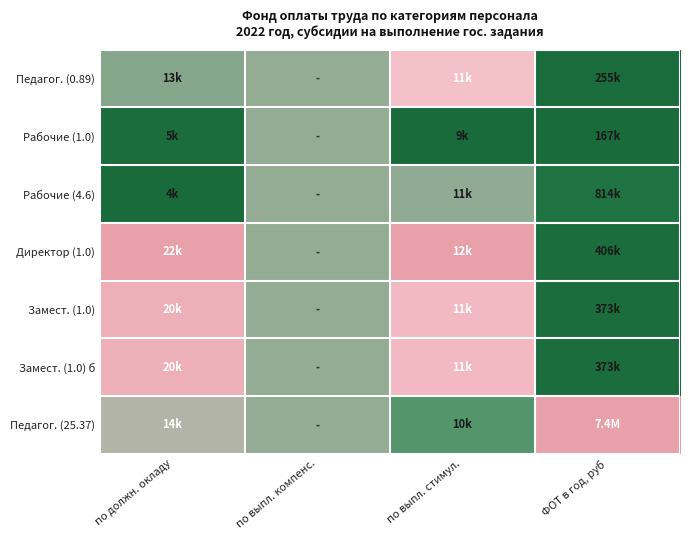

Reading left to right, transcribe all the data shown in this chart.

Педагог. (0.89): по должн. окладу=0.5	по выпл. компенс.=0.5	по выпл. стимул.=0.7	ФОТ в год, руб=0.0
Рабочие (1.0): по должн. окладу=0.0	по выпл. компенс.=0.5	по выпл. стимул.=0.0	ФОТ в год, руб=0.0
Рабочие (4.6): по должн. окладу=0.0	по выпл. компенс.=0.5	по выпл. стимул.=0.5	ФОТ в год, руб=0.1
Директор (1.0): по должн. окладу=1.0	по выпл. компенс.=0.5	по выпл. стимул.=1.0	ФОТ в год, руб=0.0
Замест. (1.0): по должн. окладу=0.9	по выпл. компенс.=0.5	по выпл. стимул.=0.8	ФОТ в год, руб=0.0
Замест. (1.0) б: по должн. окладу=0.9	по выпл. компенс.=0.5	по выпл. стимул.=0.8	ФОТ в год, руб=0.0
Педагог. (25.37): по должн. окладу=0.5	по выпл. компенс.=0.5	по выпл. стимул.=0.4	ФОТ в год, руб=1.0